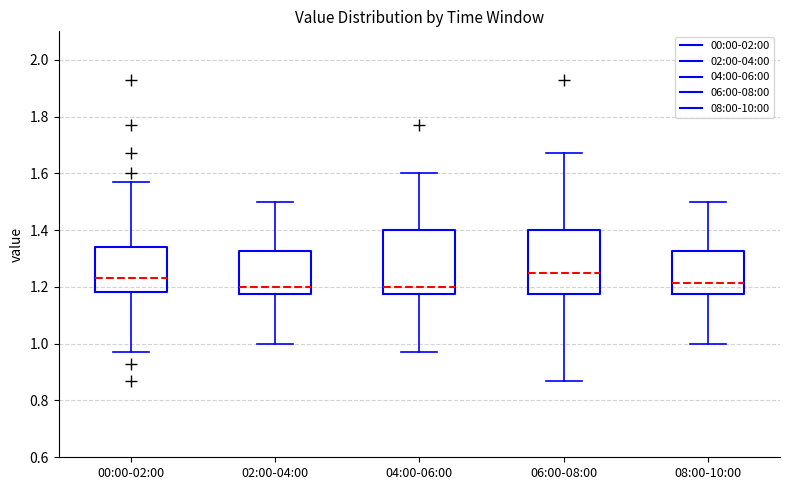

Reading left to right, read every box against the y-axis: the position of its median line, the range the box covers, and the ends of its whiskers. The values are not printed on the chart, so give them approximately, as read against the axis.

00:00-02:00: median 1.24, box 1.18 to 1.34, whiskers 0.98 to 1.58
02:00-04:00: median 1.20, box 1.18 to 1.32, whiskers 1.00 to 1.50
04:00-06:00: median 1.20, box 1.18 to 1.40, whiskers 0.98 to 1.60
06:00-08:00: median 1.26, box 1.18 to 1.40, whiskers 0.88 to 1.68
08:00-10:00: median 1.22, box 1.18 to 1.32, whiskers 1.00 to 1.50